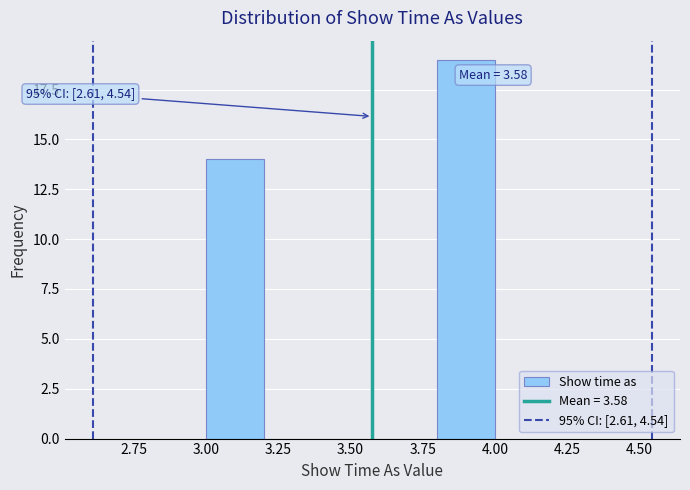

Over which range of the x-axis is the bar tallest?

3.8 to 4.0